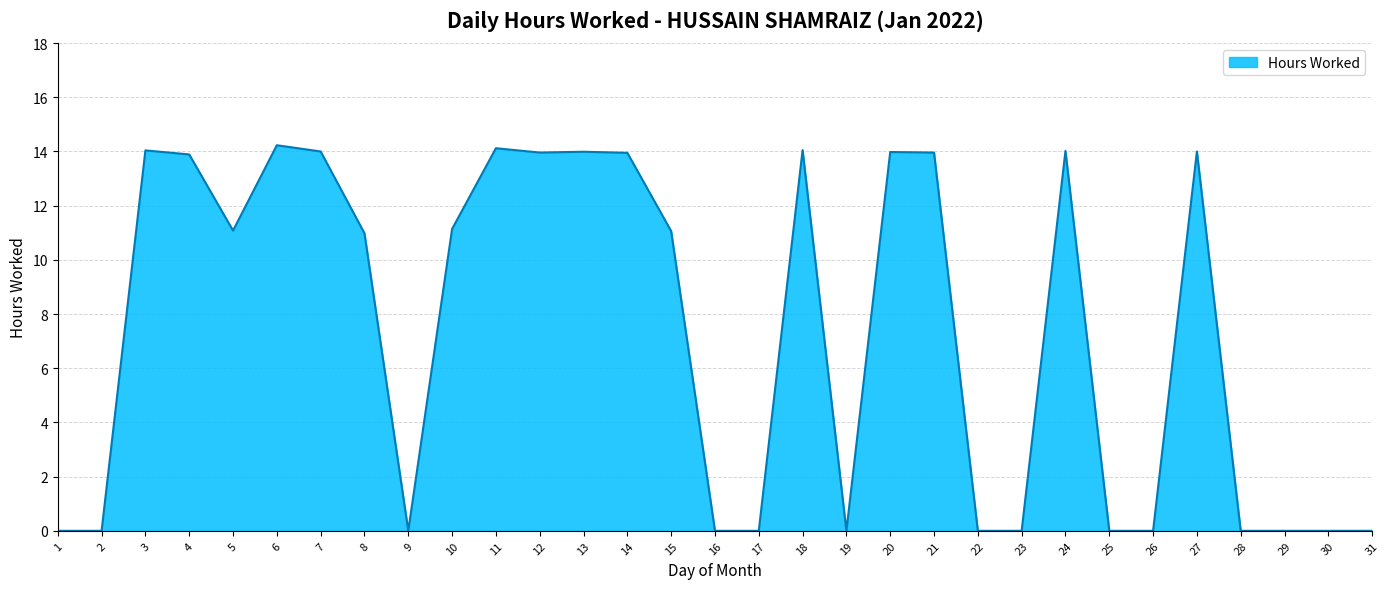

How many lines are shown in the chart?

1